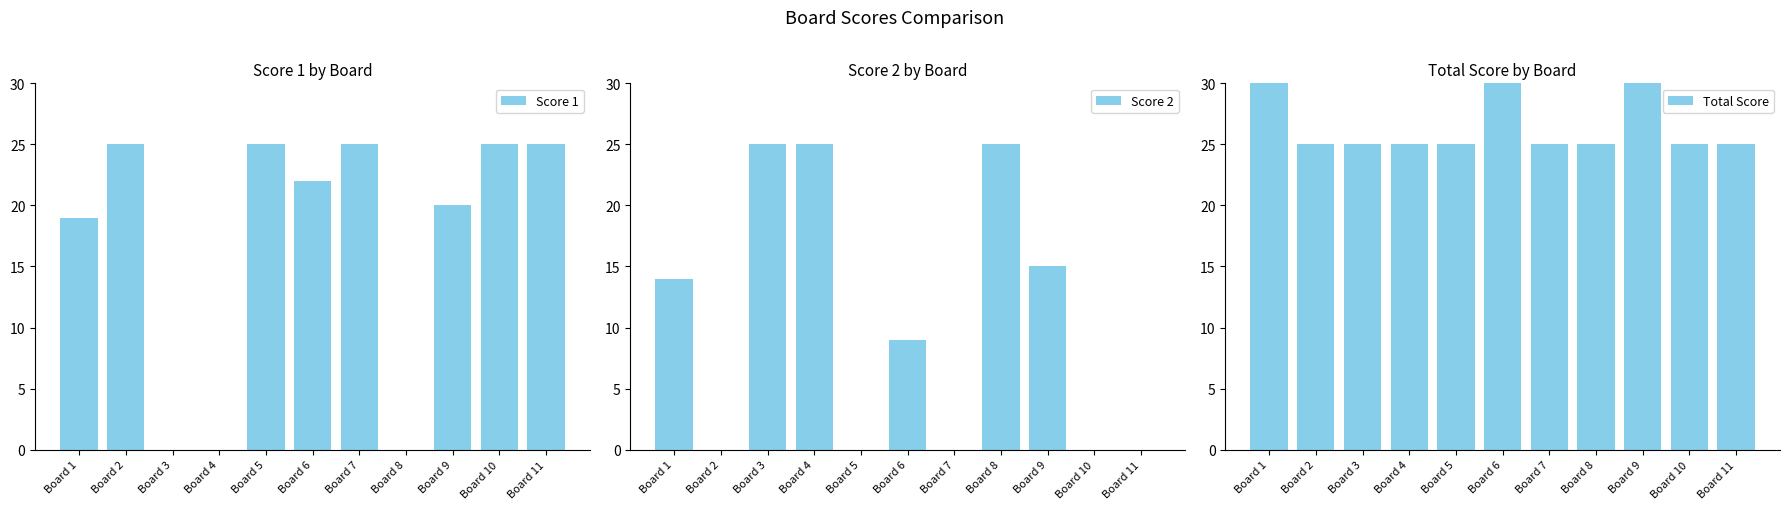

What is the maximum value for Score 2?

25